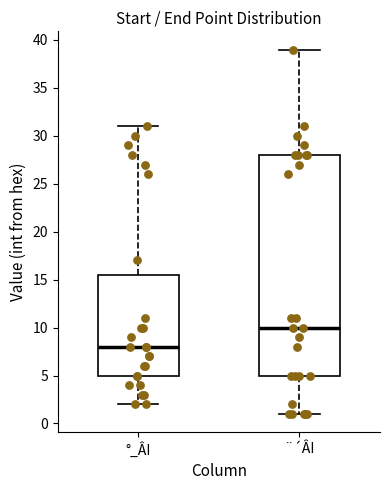

Comparing the boxes themselves (not the whiskers), which one is the tallest?

¨´ÂI